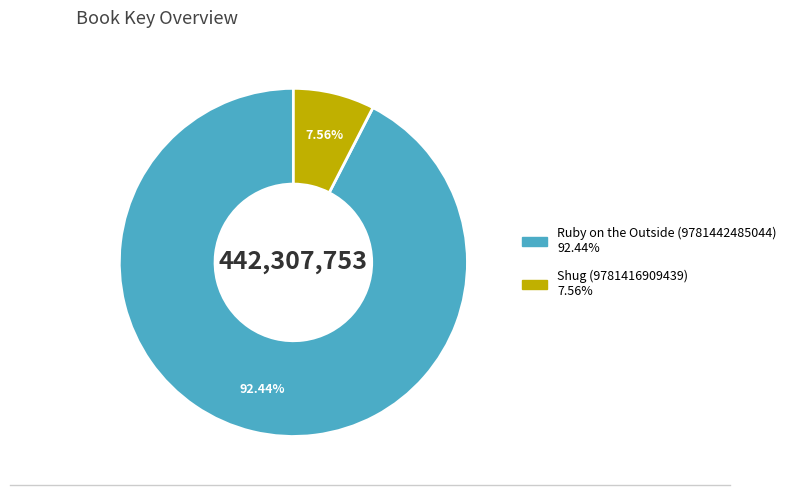

What is the total percentage of Shug (9781416909439) and Ruby on the Outside (9781442485044)?

100.0%